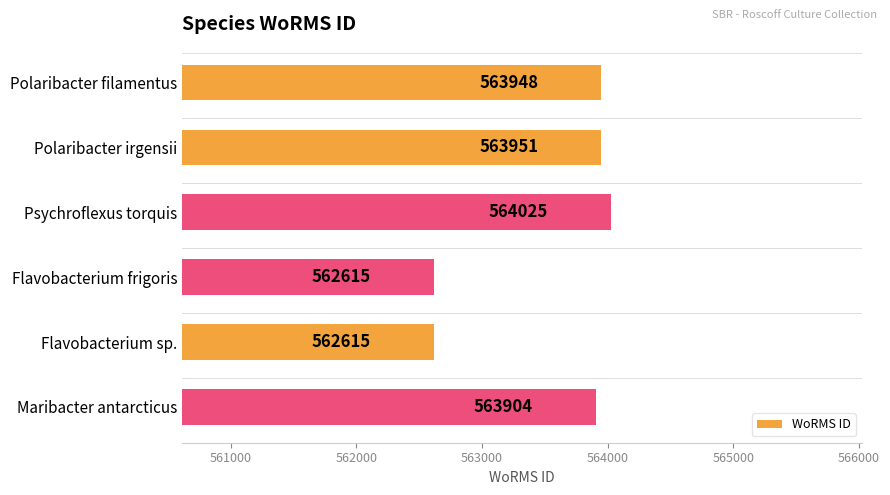

What is the minimum value shown in the chart?

562615